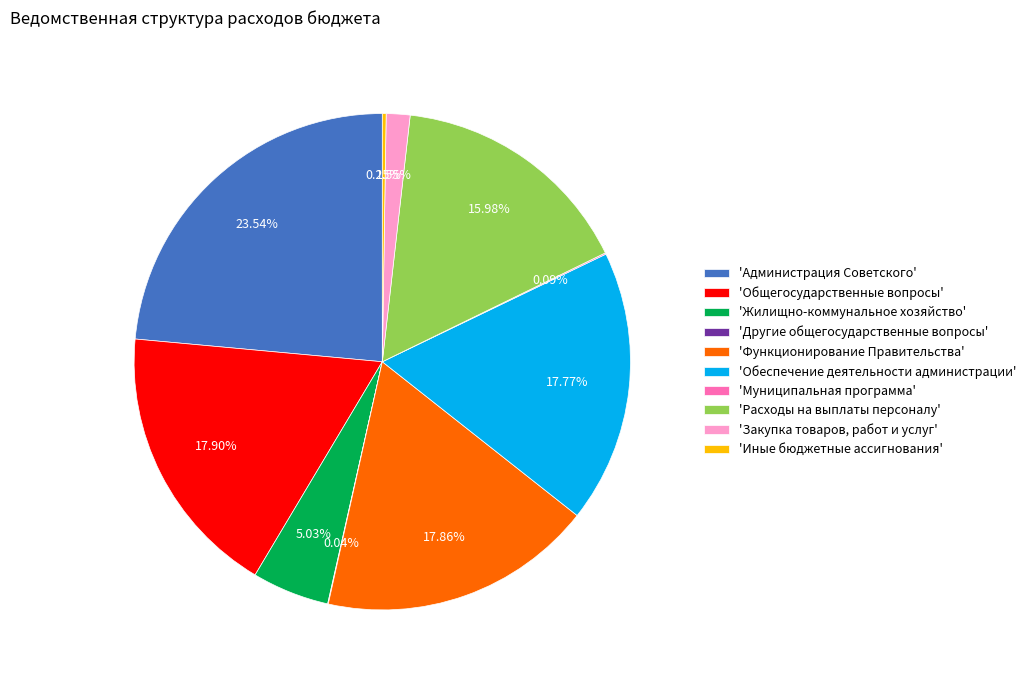

Combined, do 'Закупка товаров, работ и услуг' and 'Жилищно-коммунальное хозяйство' account for over 50%?

No